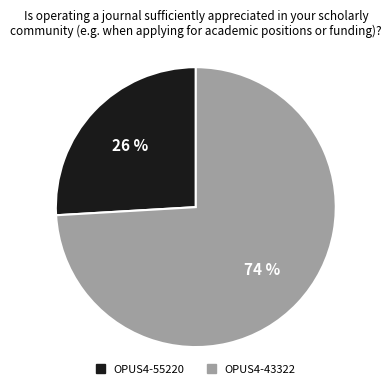

Which category accounts for the majority?

OPUS4-43322